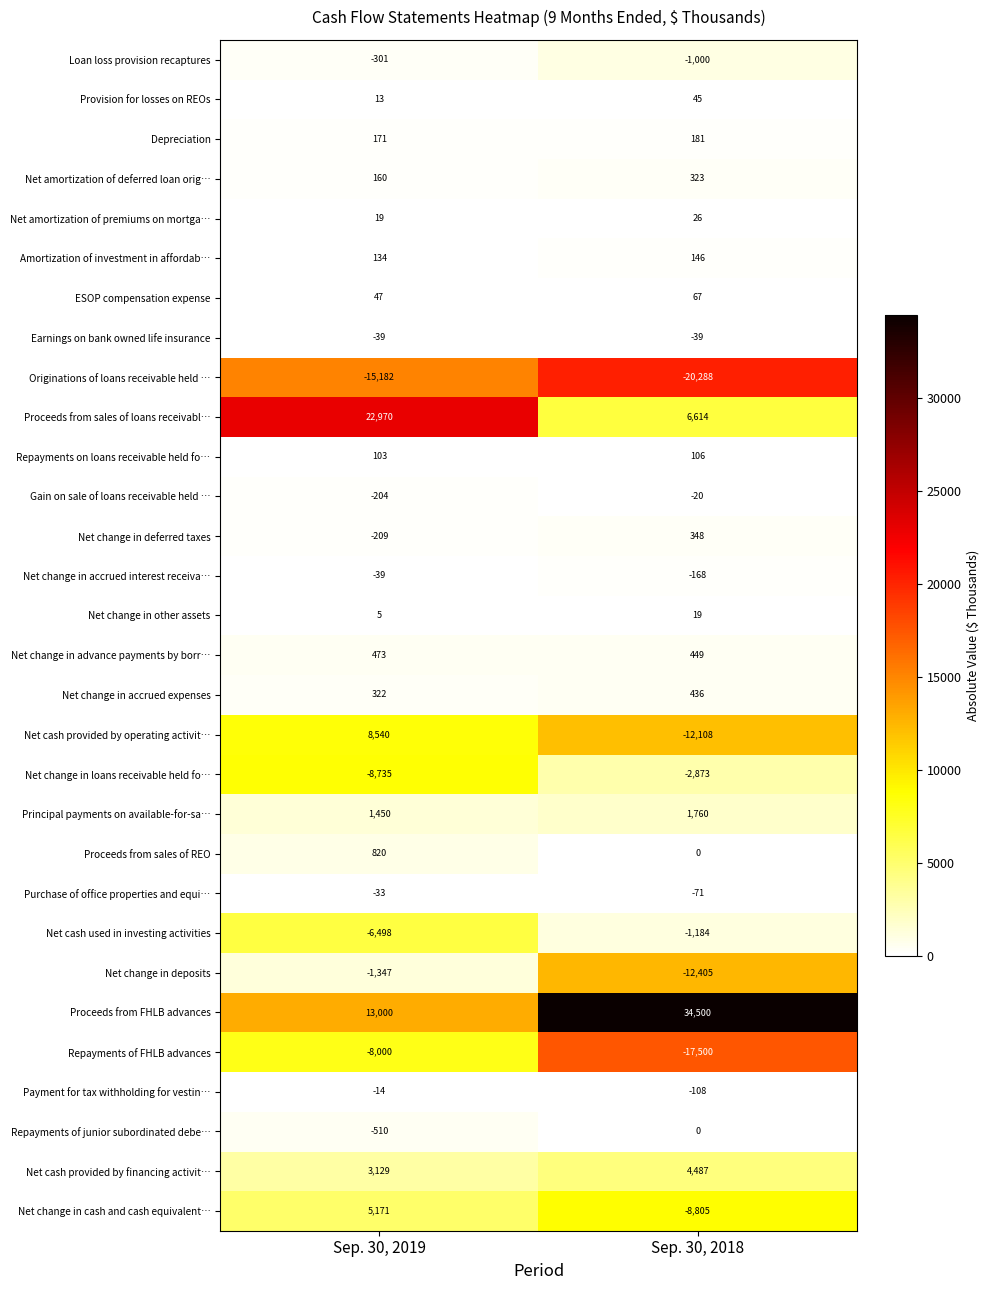

Where is Net change in deferred taxes nearest to the value 69?

Sep. 30, 2019